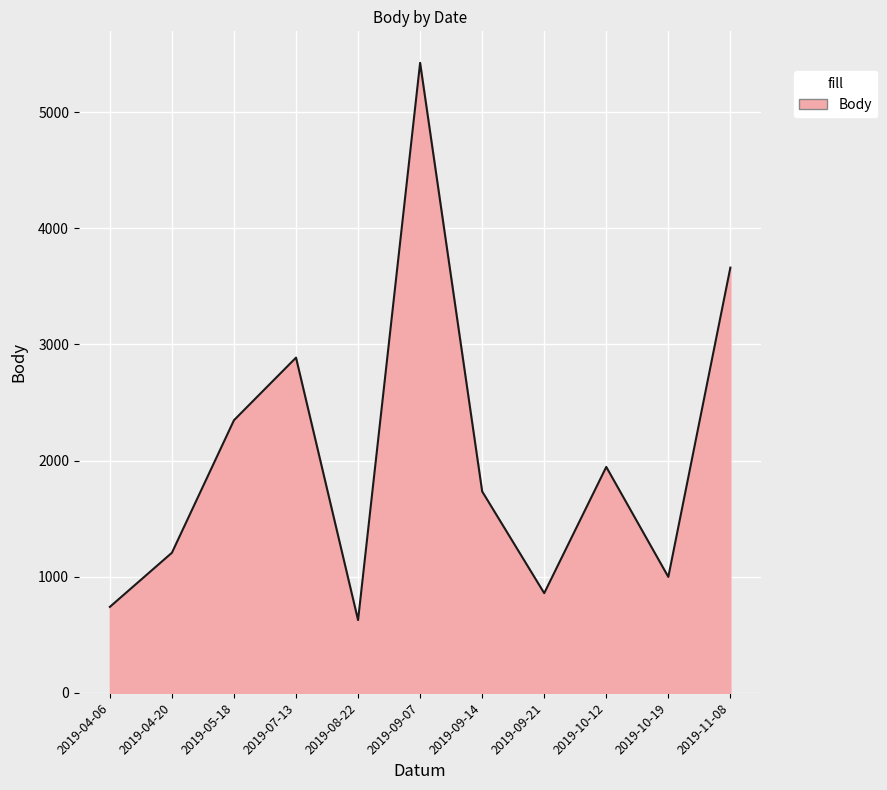

List the labels in order of value, smallest first.

2019-08-22, 2019-04-06, 2019-09-21, 2019-10-19, 2019-04-20, 2019-09-14, 2019-10-12, 2019-05-18, 2019-07-13, 2019-11-08, 2019-09-07